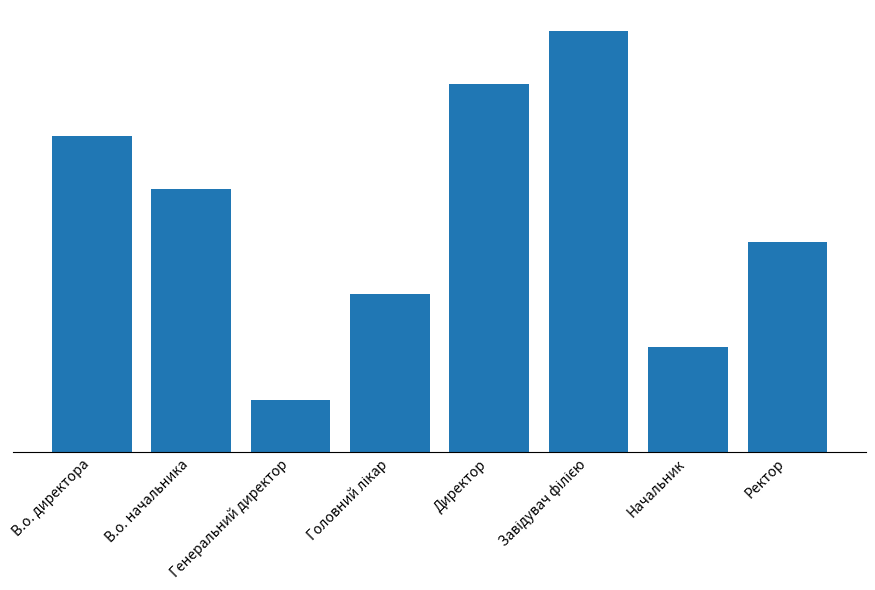

Does the chart contain any negative values?

No